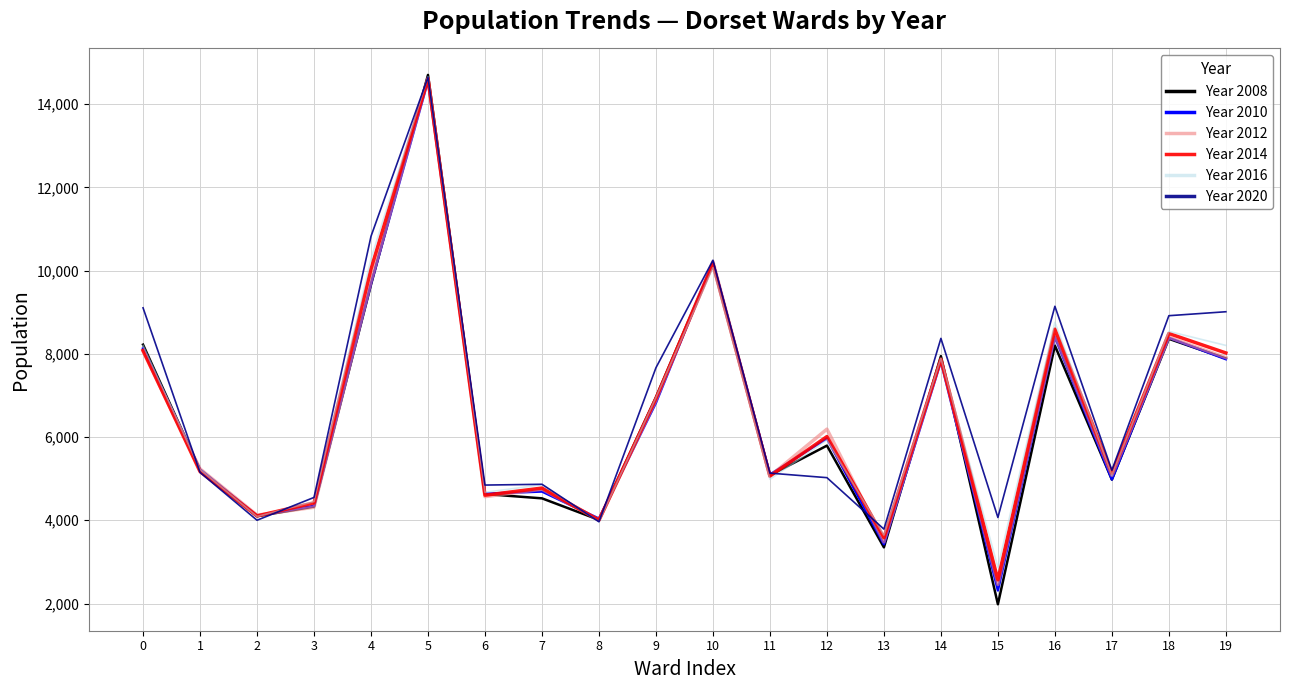

What is the difference between the highest and lowest values at 5?

142